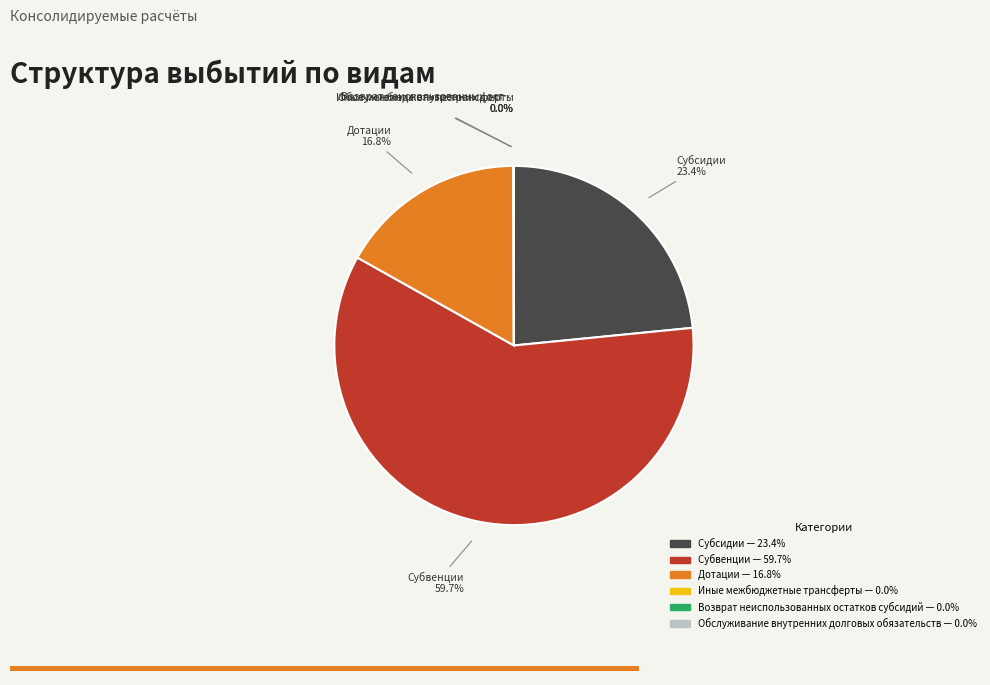

Rank the categories by value from highest to lowest.

Субвенции, Субсидии, Дотации, Возврат неиспользованных остатков субсидий, Обслуживание внутренних долговых обязательств, Иные межбюджетные трансферты